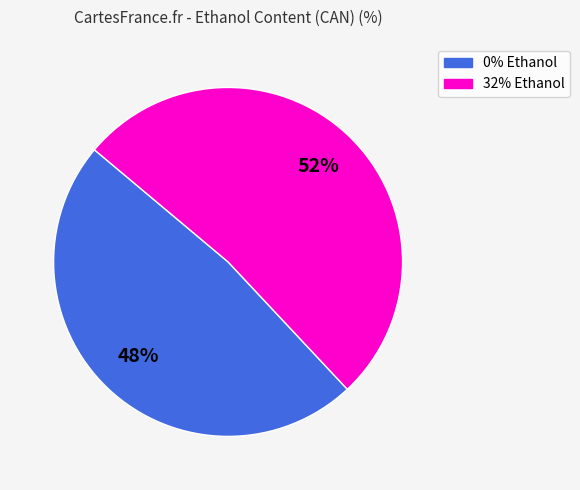

Count the number of slices in the pie.

2